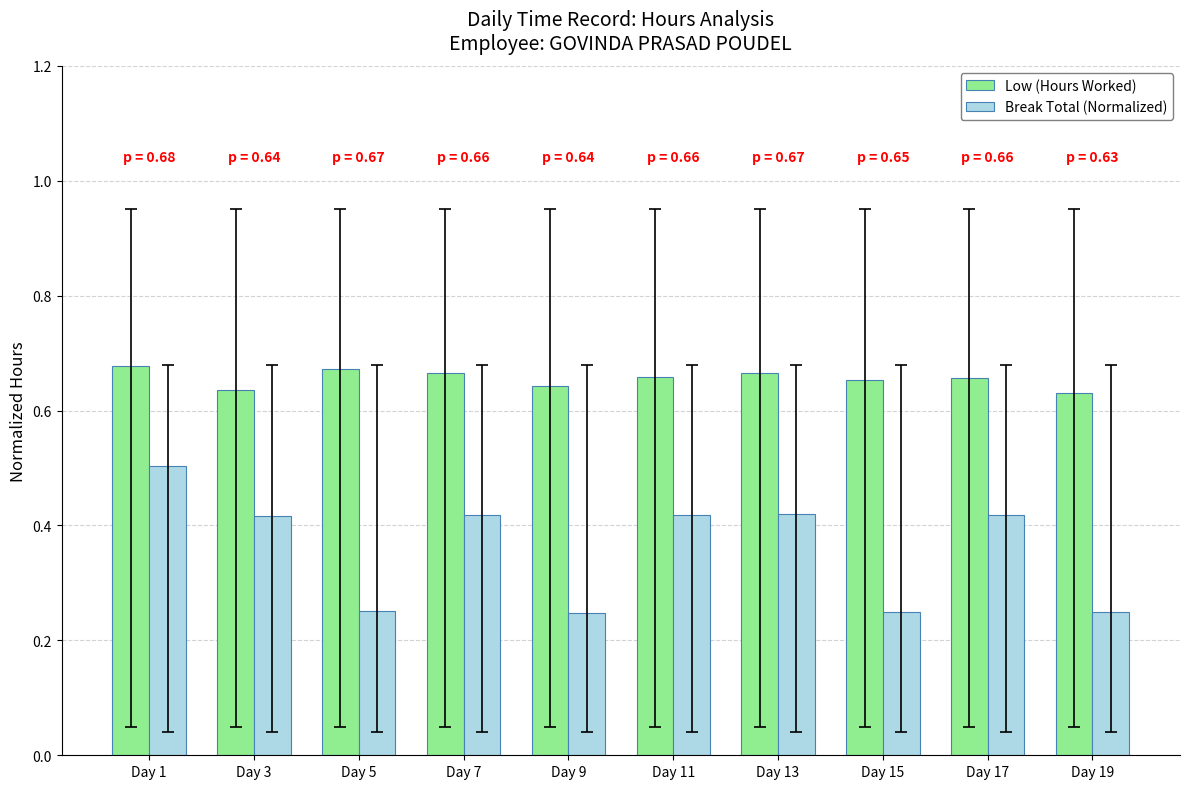

What is the highest value of the Break Total (Normalized) series?

0.5